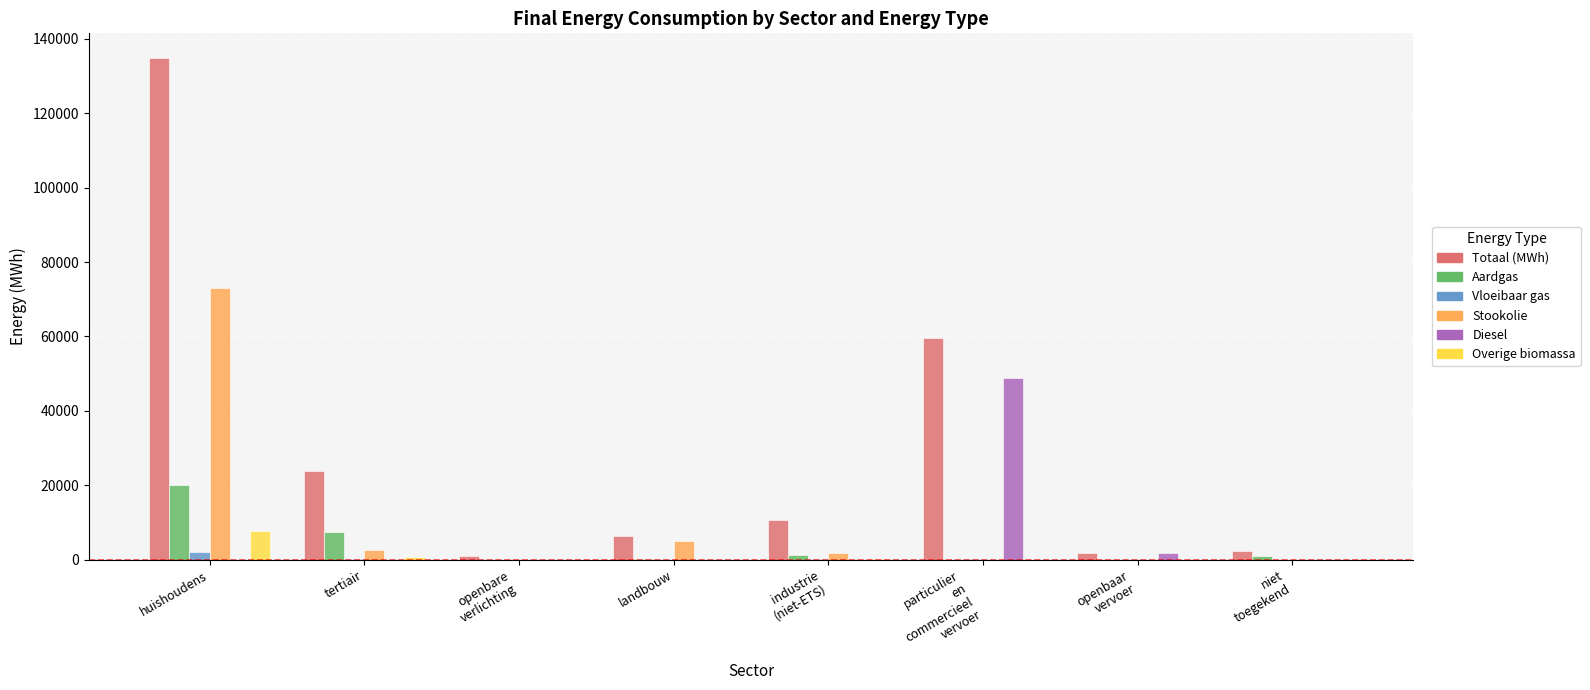

At which category is the sum across all series the highest?

huishoudens